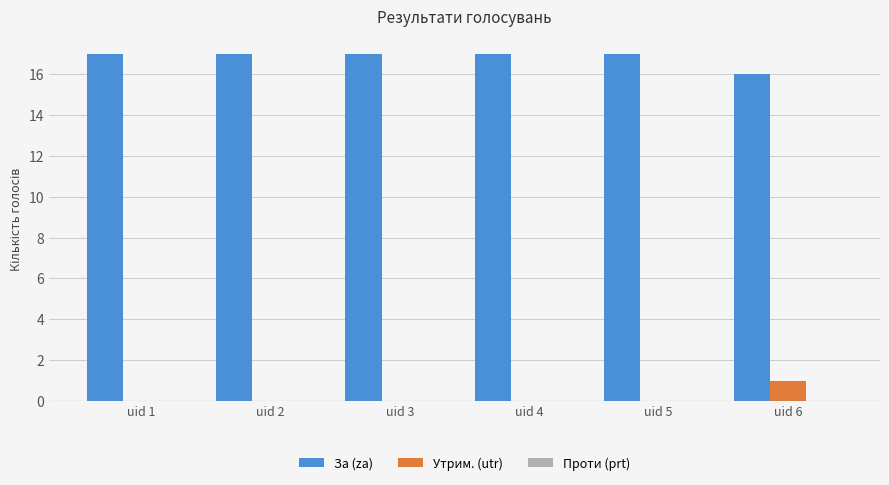

Which series has the largest total across all categories?

За (za)